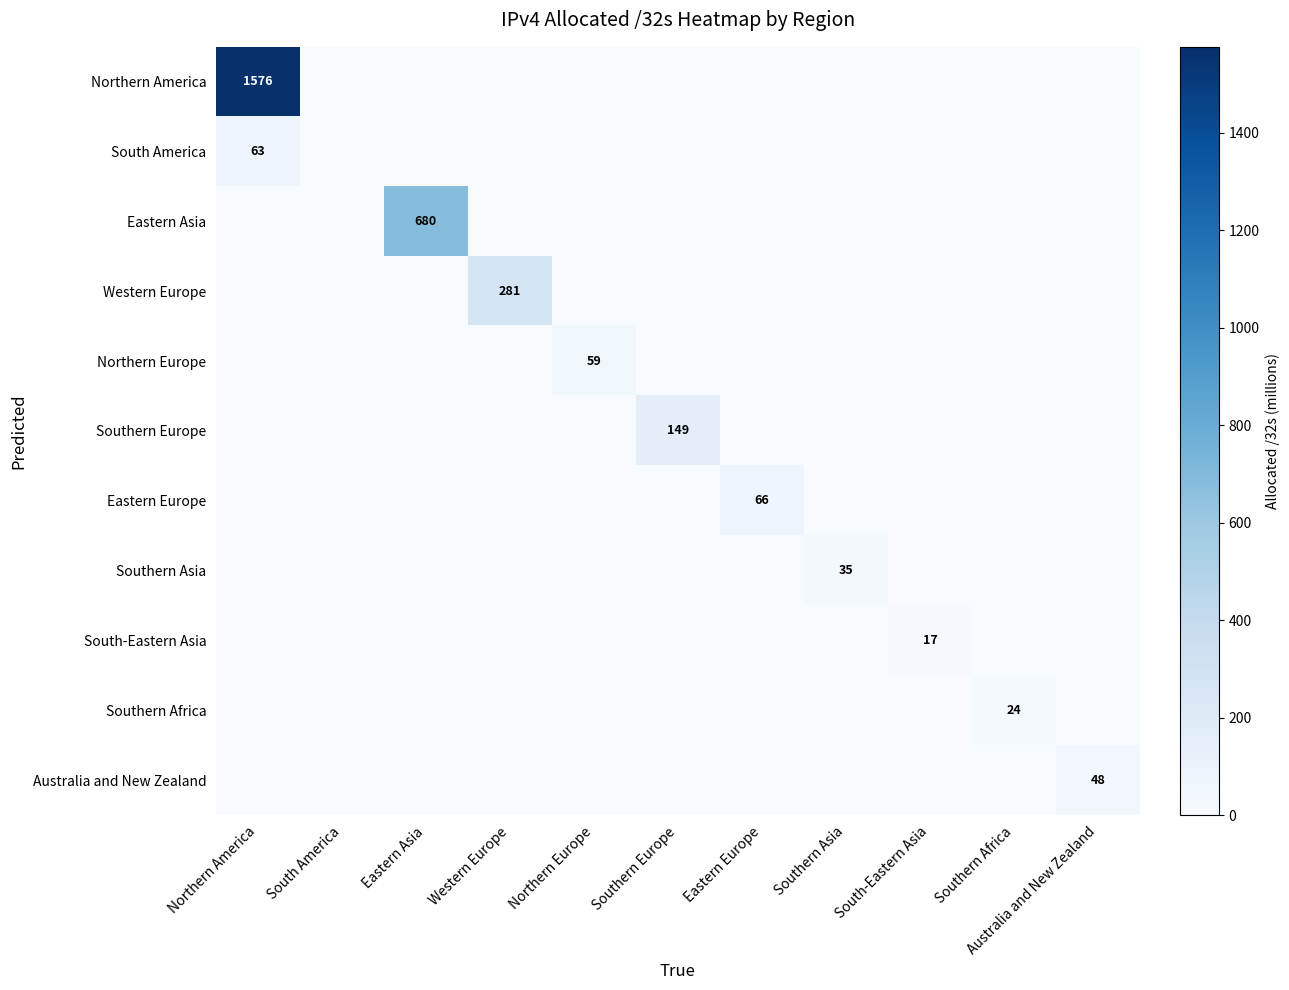

The value of Western Europe at Western Europe is 89. True or false?

False